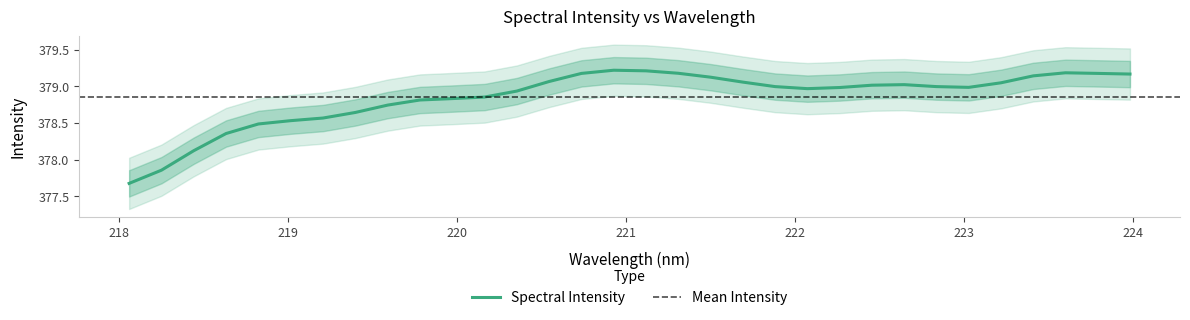

The chart shows a value of 379.2 at 221.6902. True or false?

True